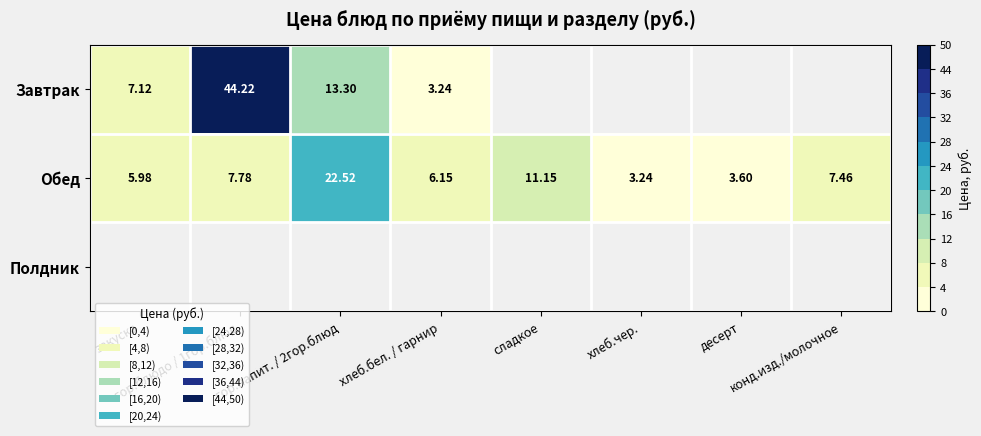

What is the greatest value displayed?

44.2